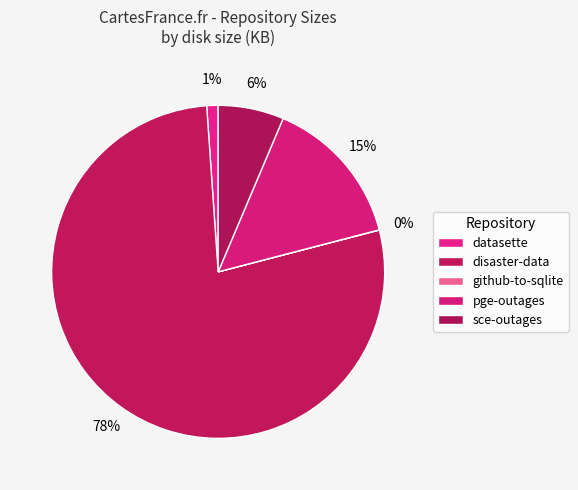

Which slice represents more than half of the pie?

disaster-data